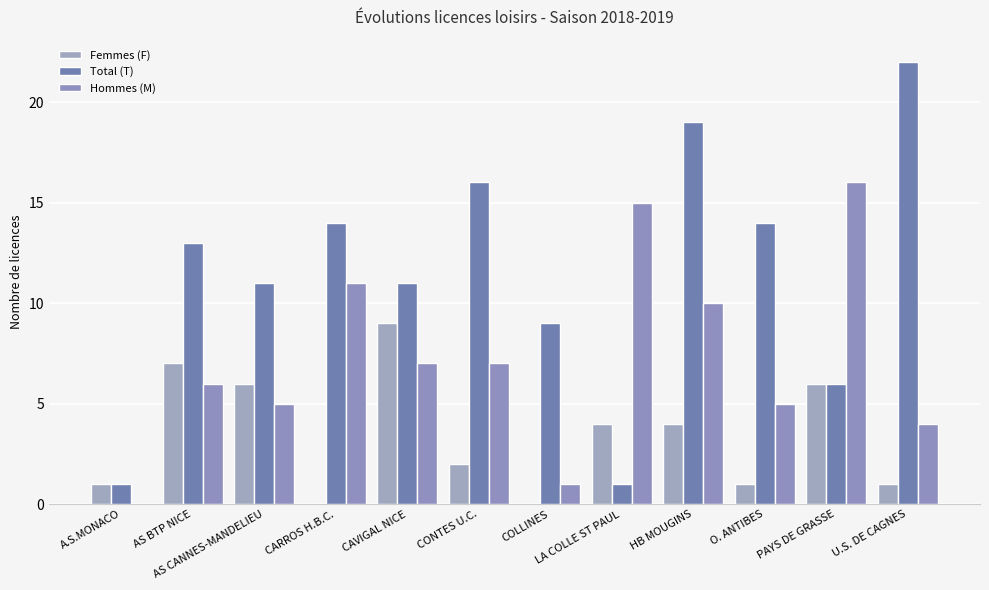

How many distinct data groups are displayed?

3